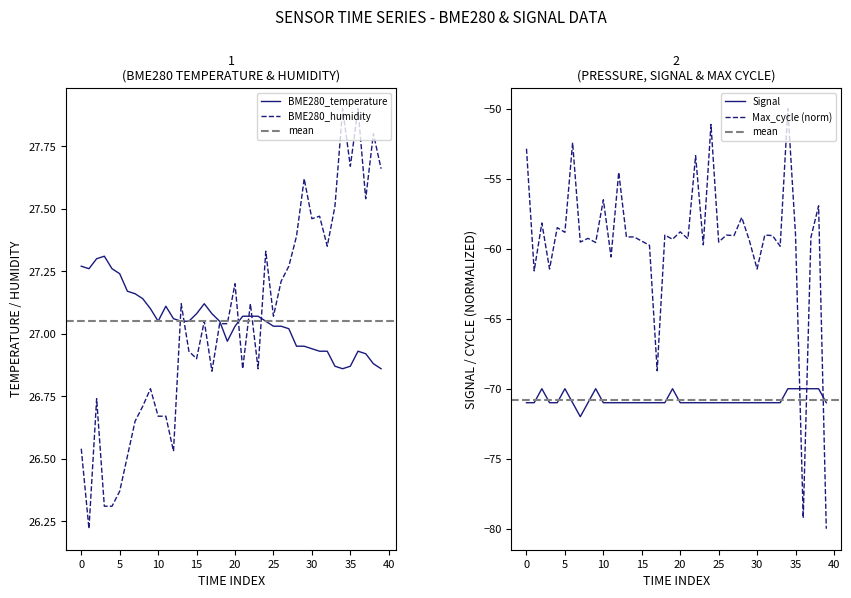

The BME280_temperature series shows 42.3 at 0. True or false?

False